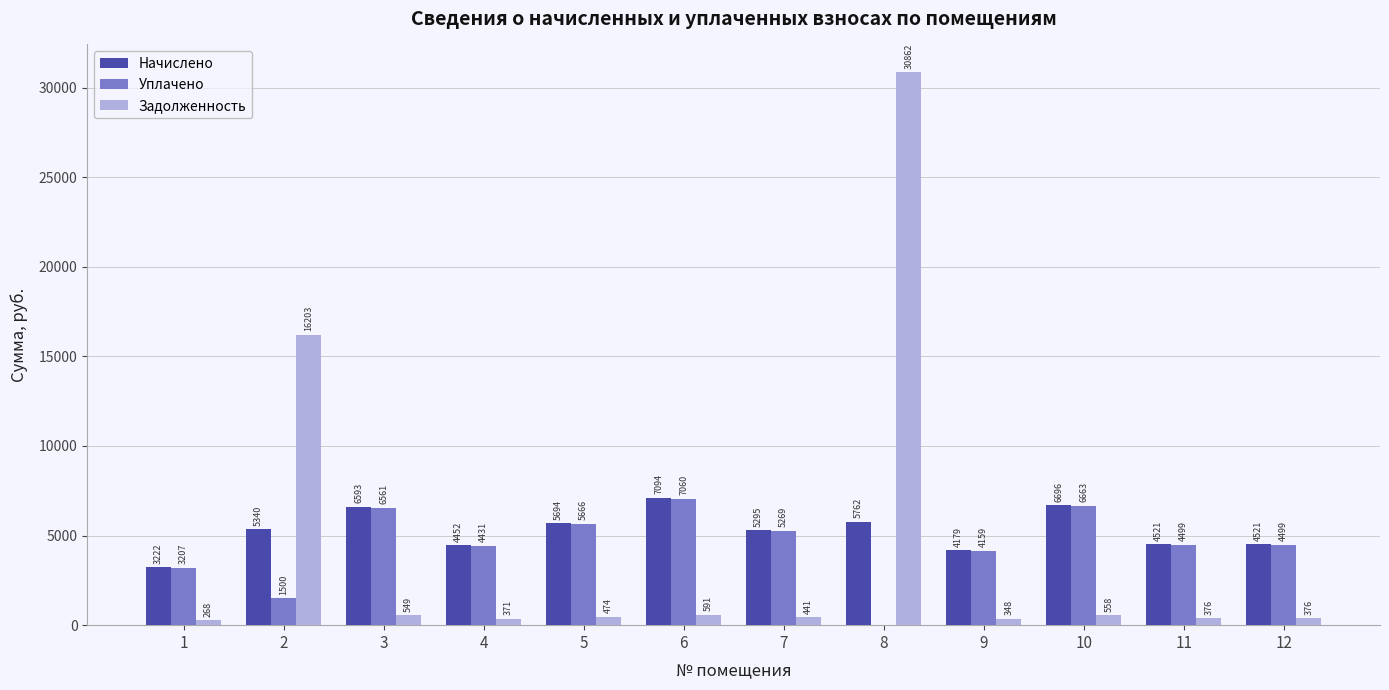

Is it true that Начислено equals 1633.2 at 6?

False